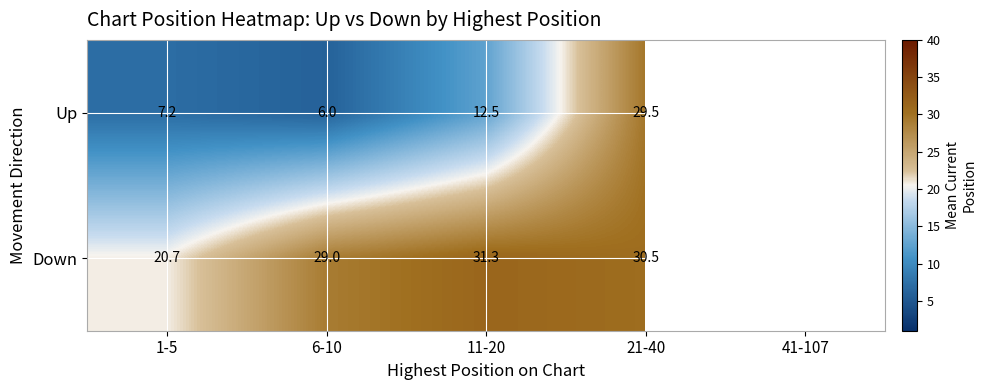

True or false: Down has a value of 31.3 at 11-20.

True